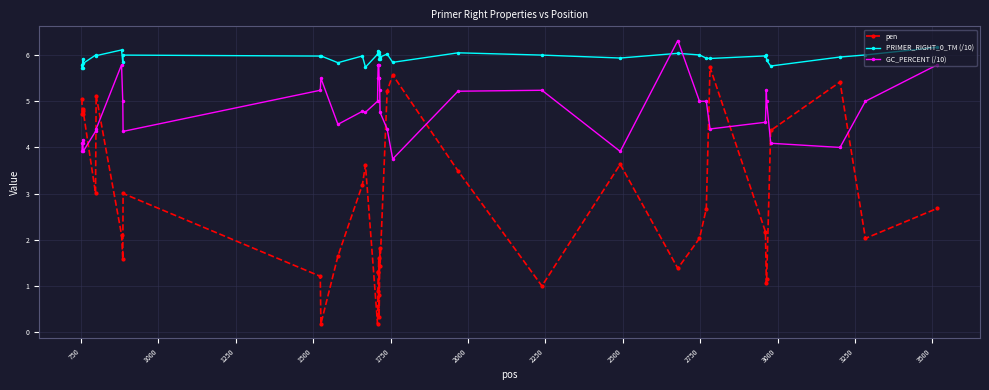

List the series in order of their overall mean, highest first.

PRIMER_RIGHT_0_TM (/10), GC_PERCENT (/10), pen